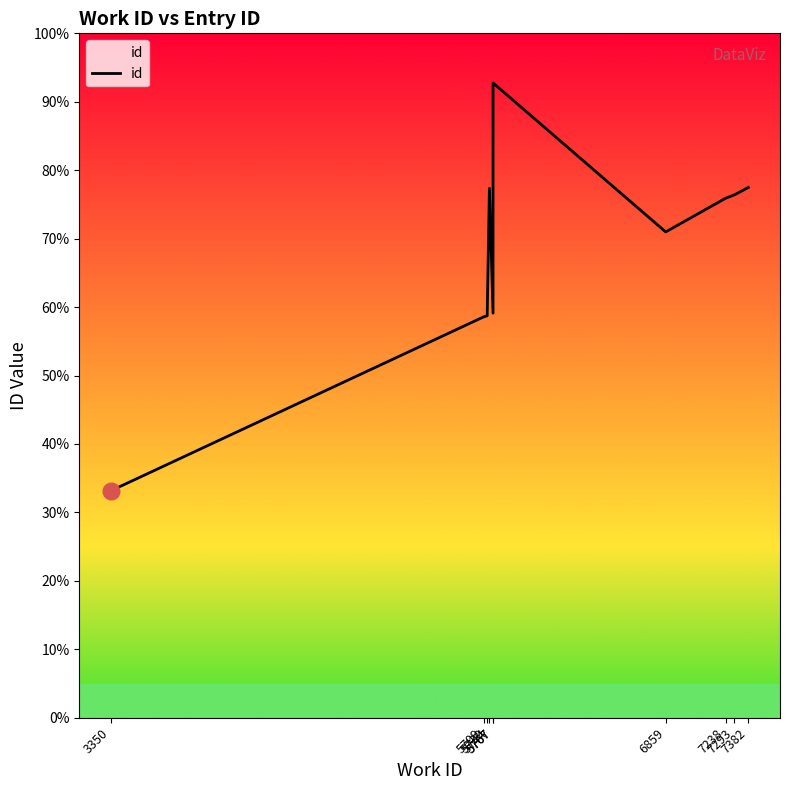

How many interior local valleys (lower than both neighbors) does the data have?

2